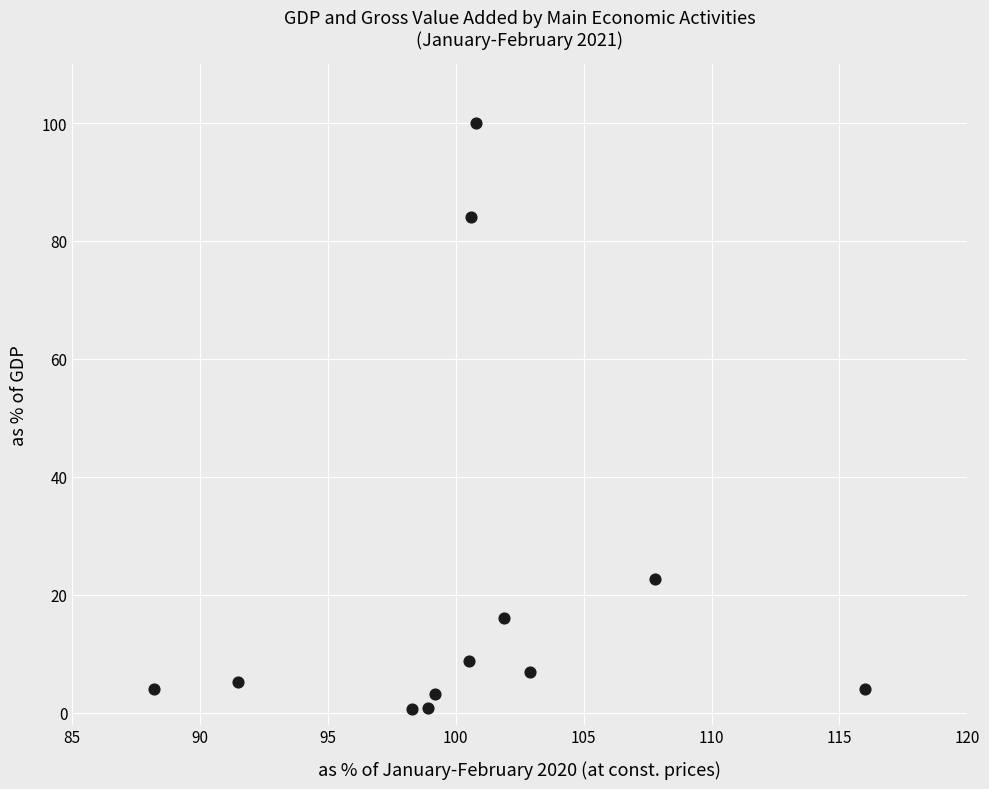

What Y value in the scatter plot is closest to 50?

22.7